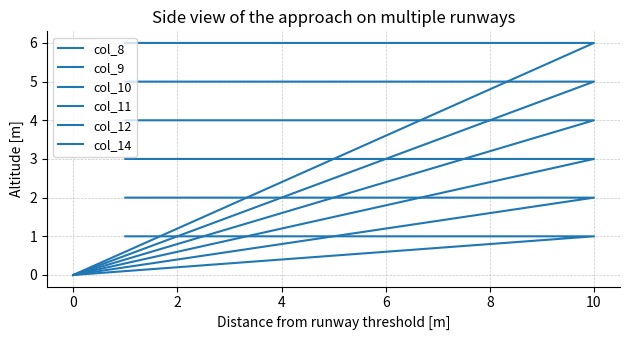

The value of col_14 at 10 is 6. True or false?

True